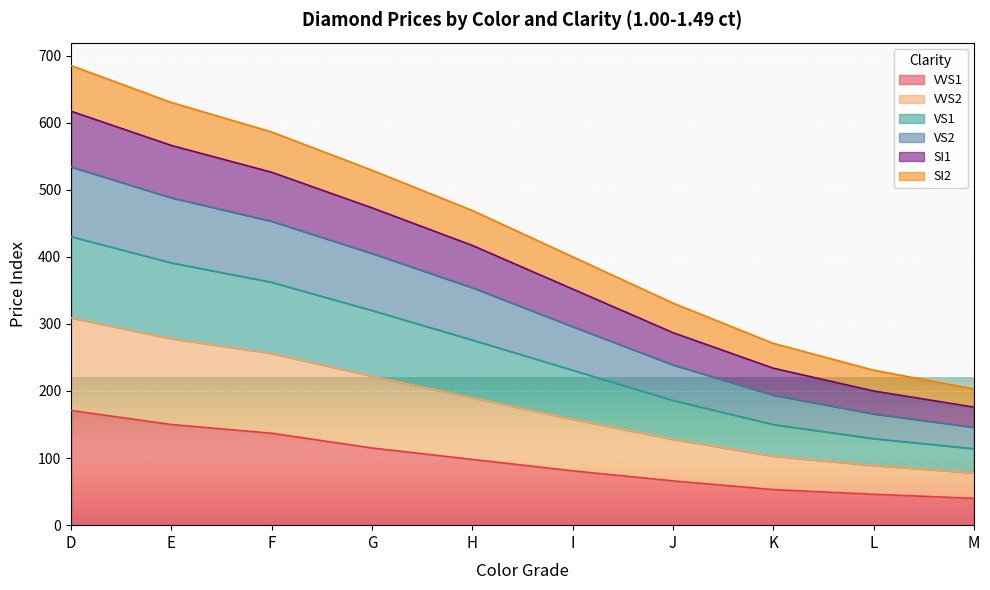

List the labels in order of SI1 value, largest first.

D, E, F, G, H, I, J, K, L, M